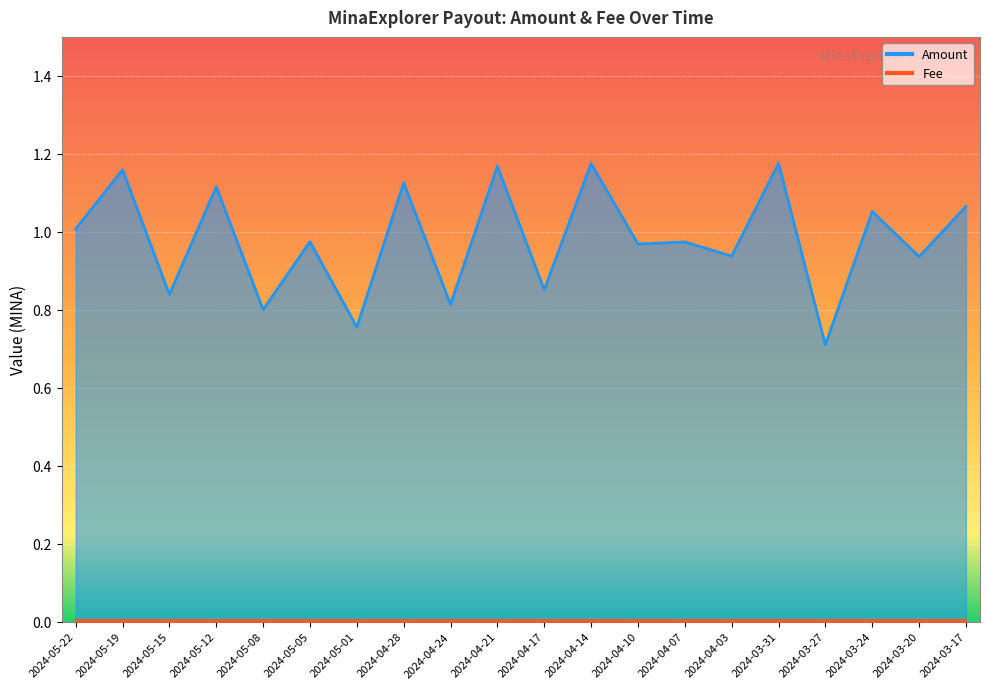

Approximately how many times larger is the value at 2024-04-10 compared to 2024-05-19?

0.8